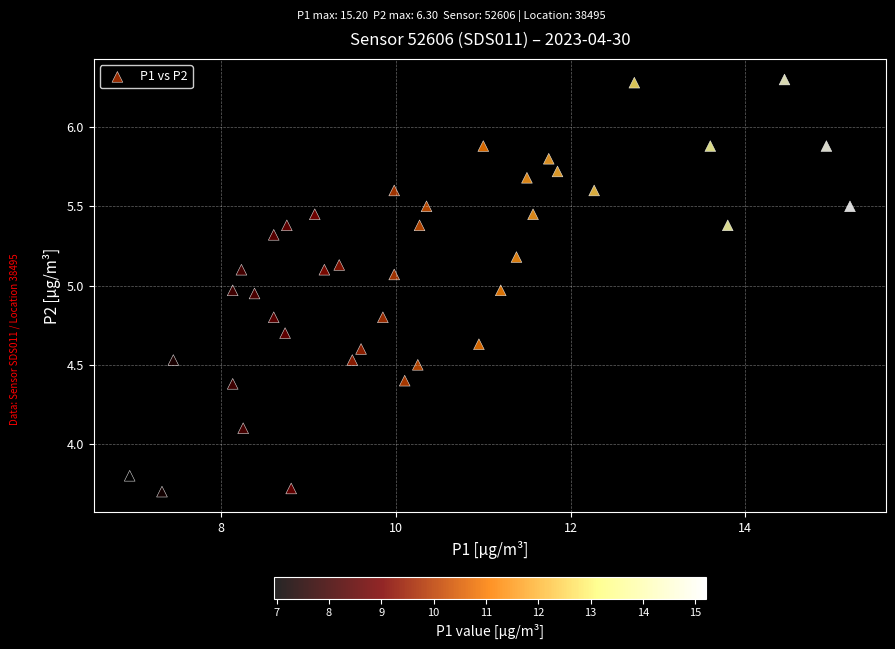

What is the range of X values (max minus min)?

8.2